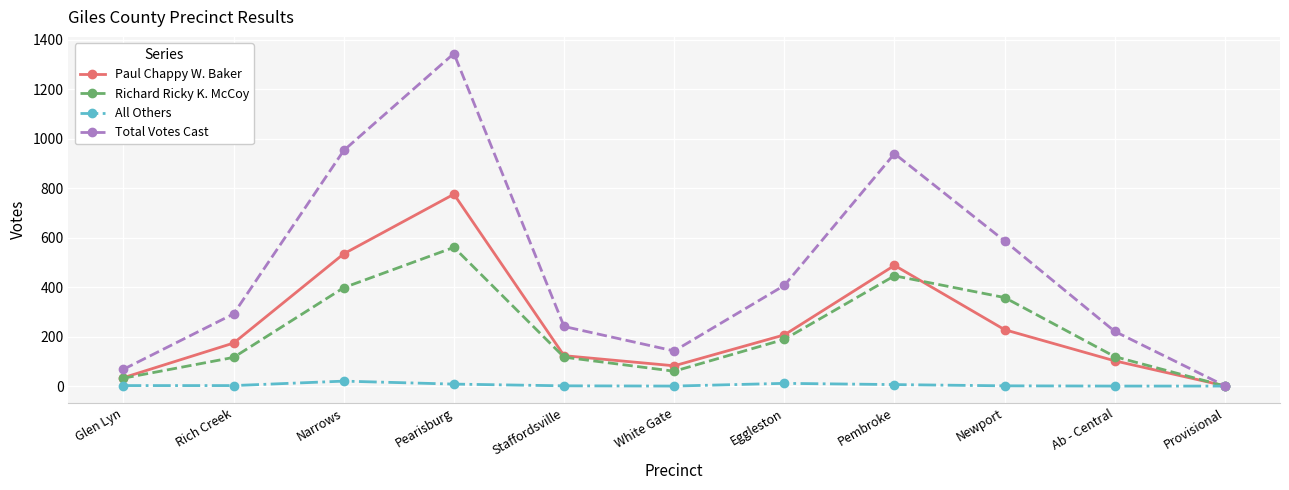

True or false: Paul Chappy W. Baker has a value of 338 at Narrows.

False